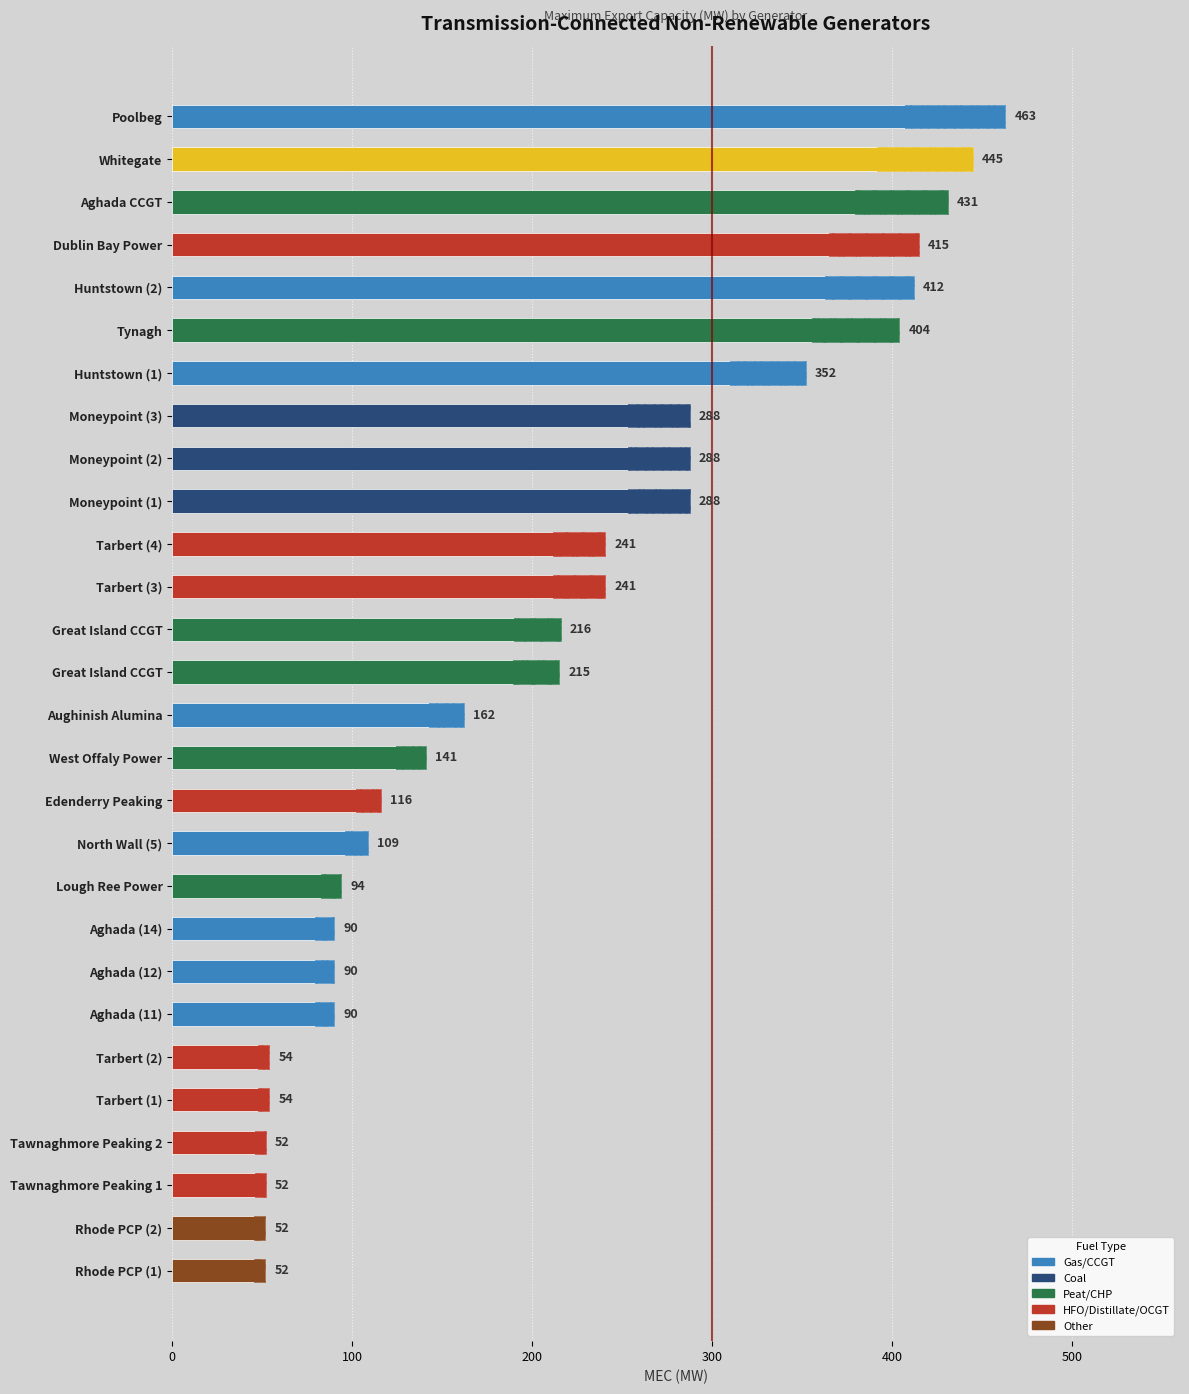

What is the minimum value shown in the chart?

51.8